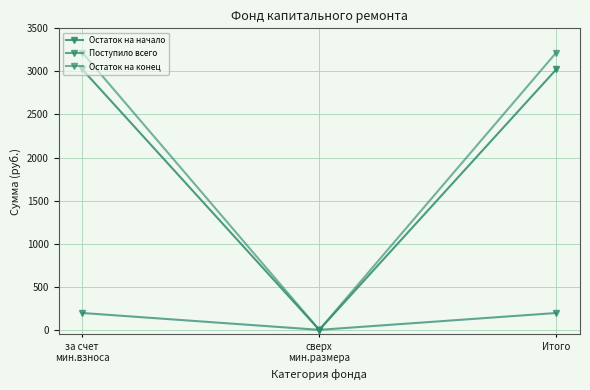

What is the sum of all Поступило всего values?

391.4